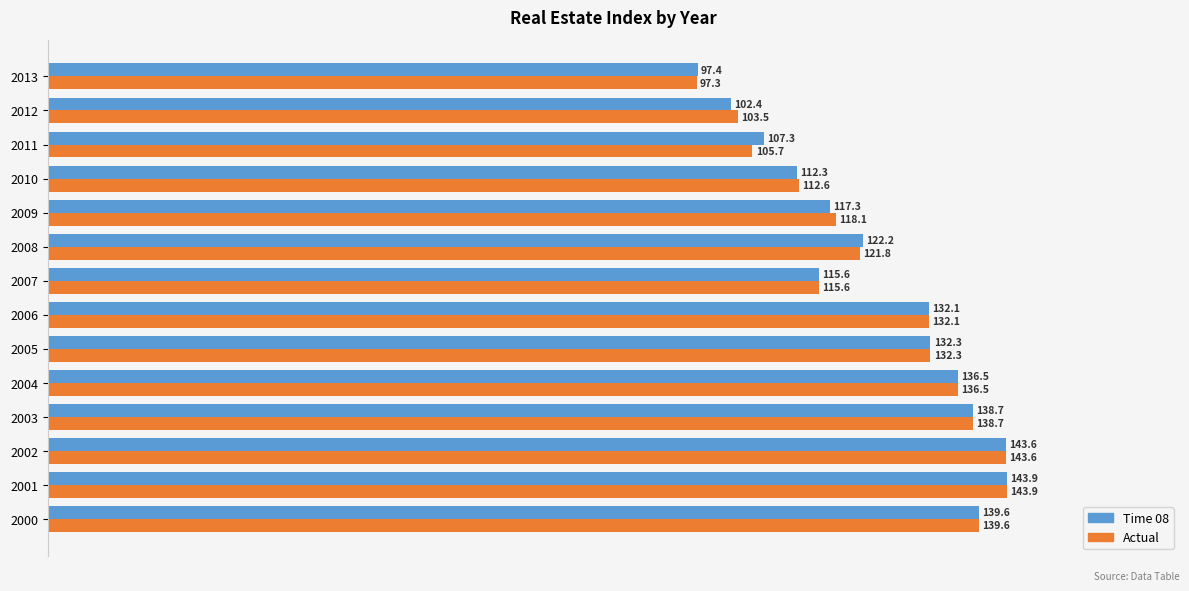

Read the Time 08 value at 2007.

115.6